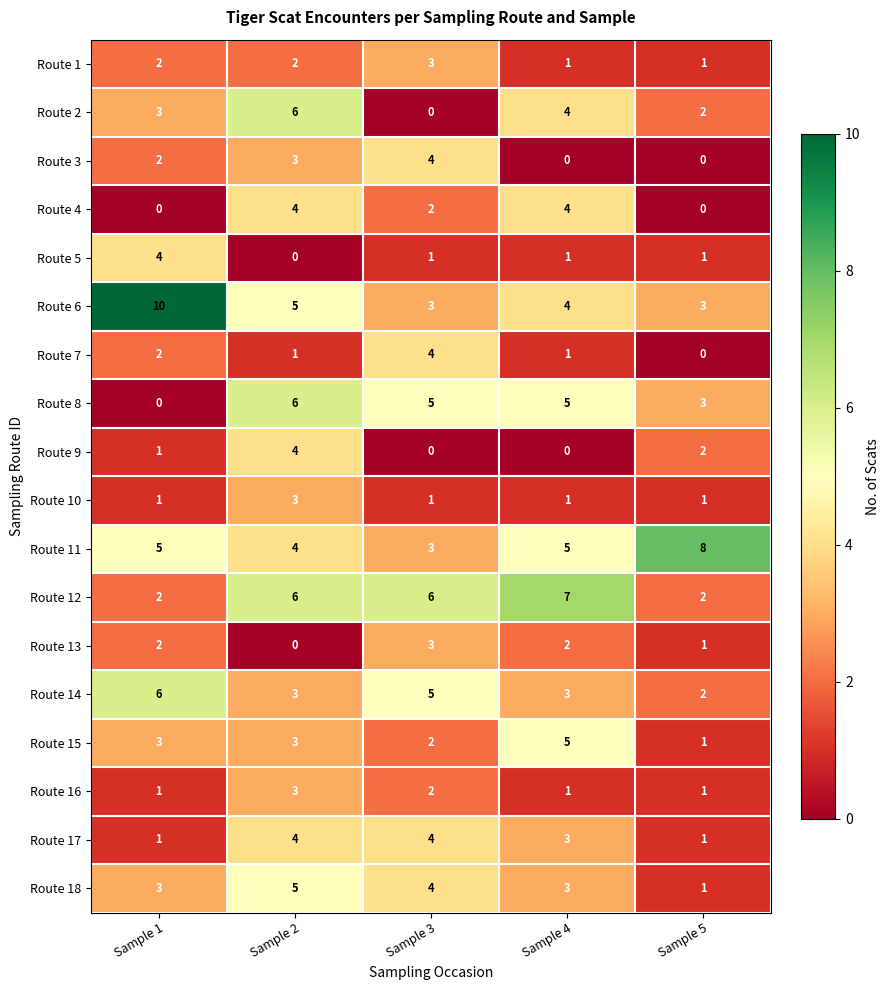

Which series has the largest range (max minus min)?

Route 6